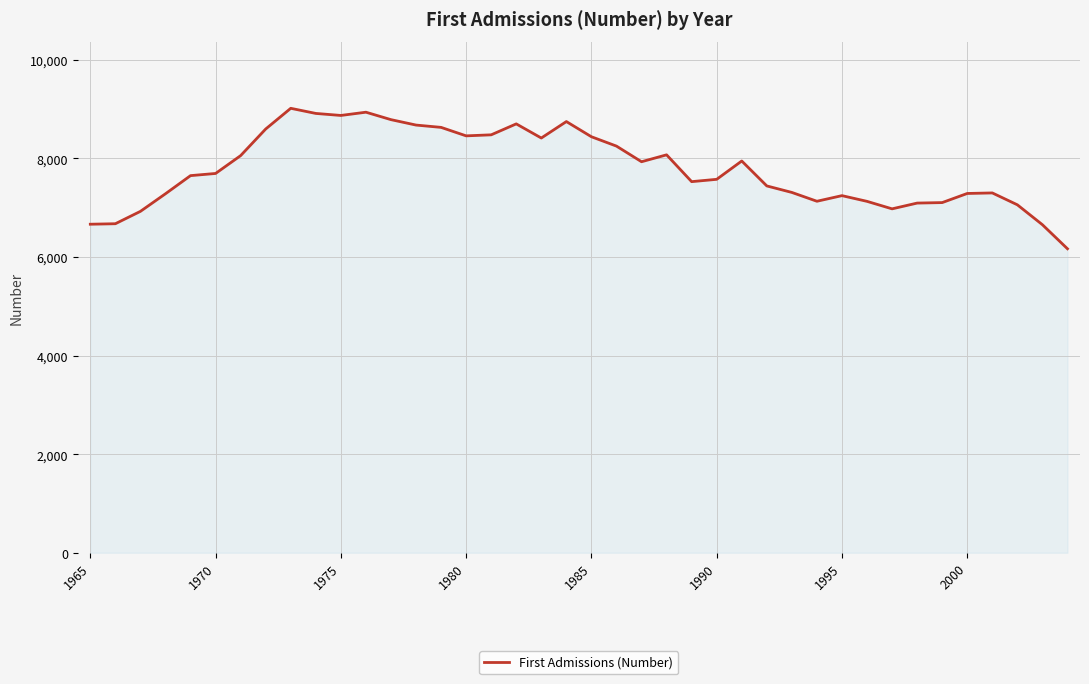

What is the minimum value shown in the chart?

6168